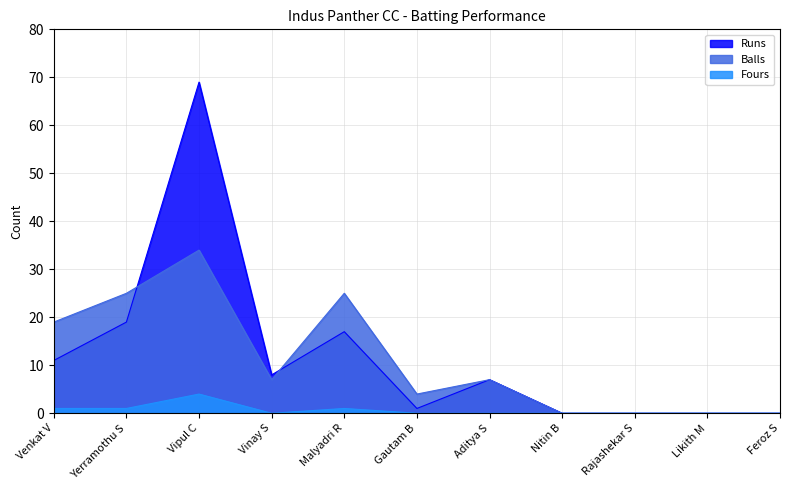

Which series has the widest spread of values?

Runs